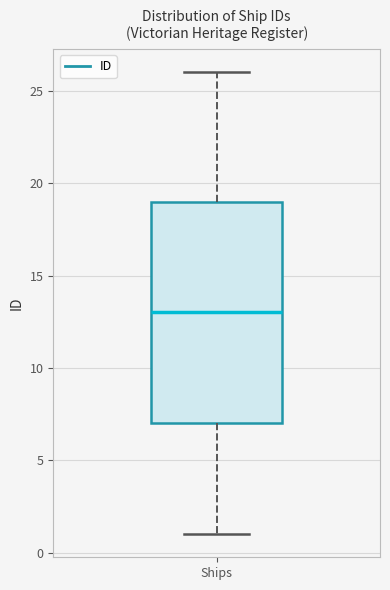

Where does the lower whisker of the box for Ships end on the y-axis? The values are not printed on the chart, so give them approximately, as read against the axis.

1